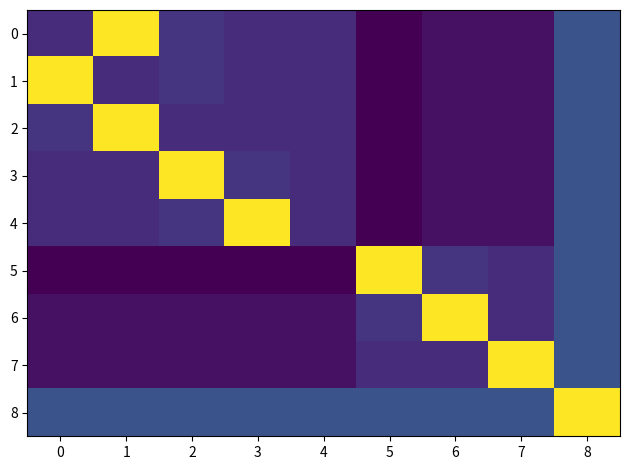

How many data points does each series have?

9